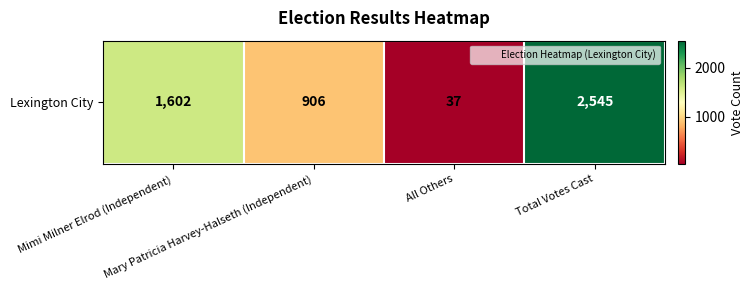

Between Mary Patricia Harvey-Halseth (Independent) and Mimi Milner Elrod (Independent), which is larger?

Mimi Milner Elrod (Independent)